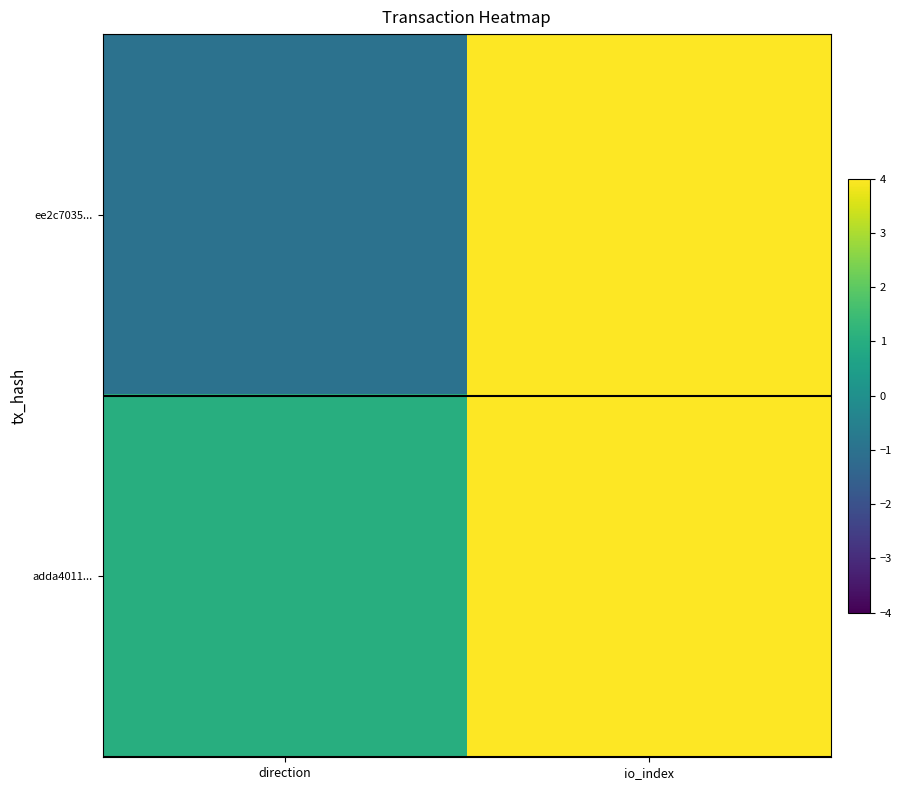

At how many categories does at least one series exceed 3?

1